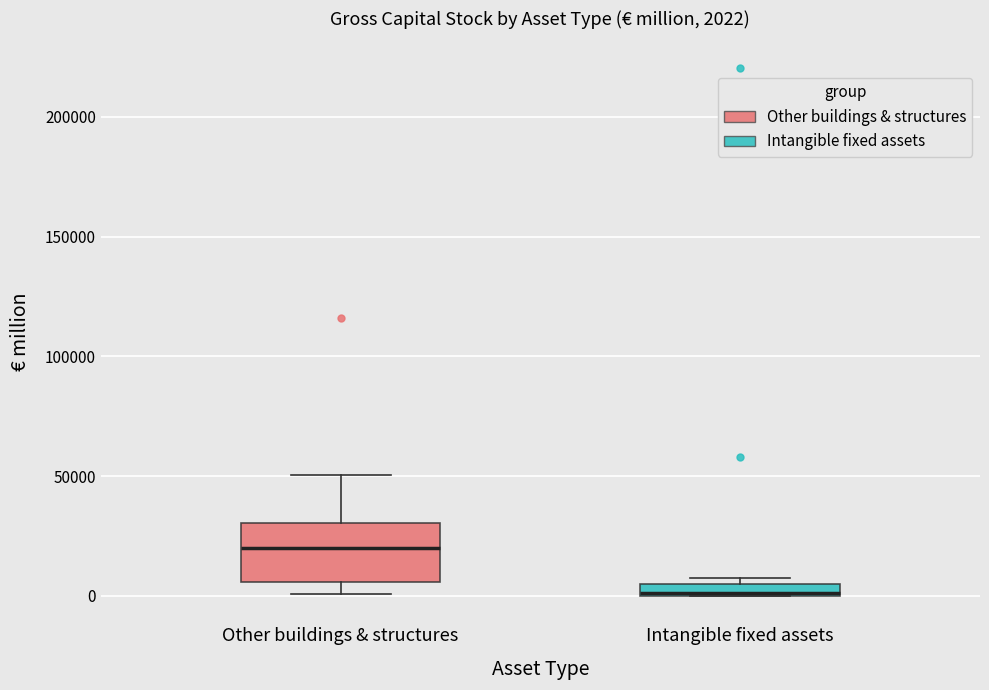

Which box has the highest median line?

Other buildings & structures